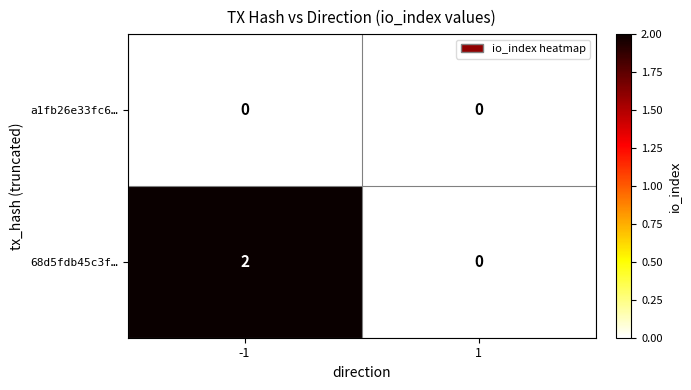

True or false: 68d5fdb45c3f… has a value of 2 at -1.

True